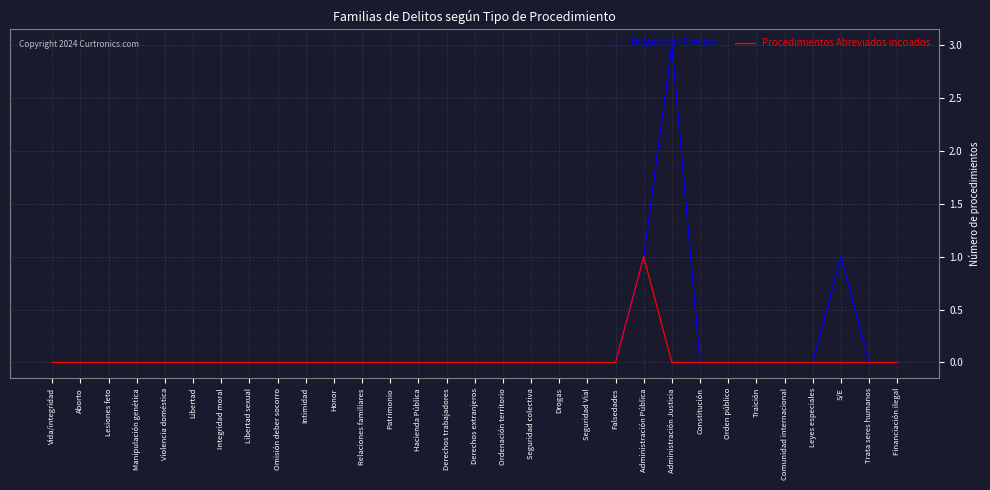

Which series has the widest spread of values?

Diligencias Previas